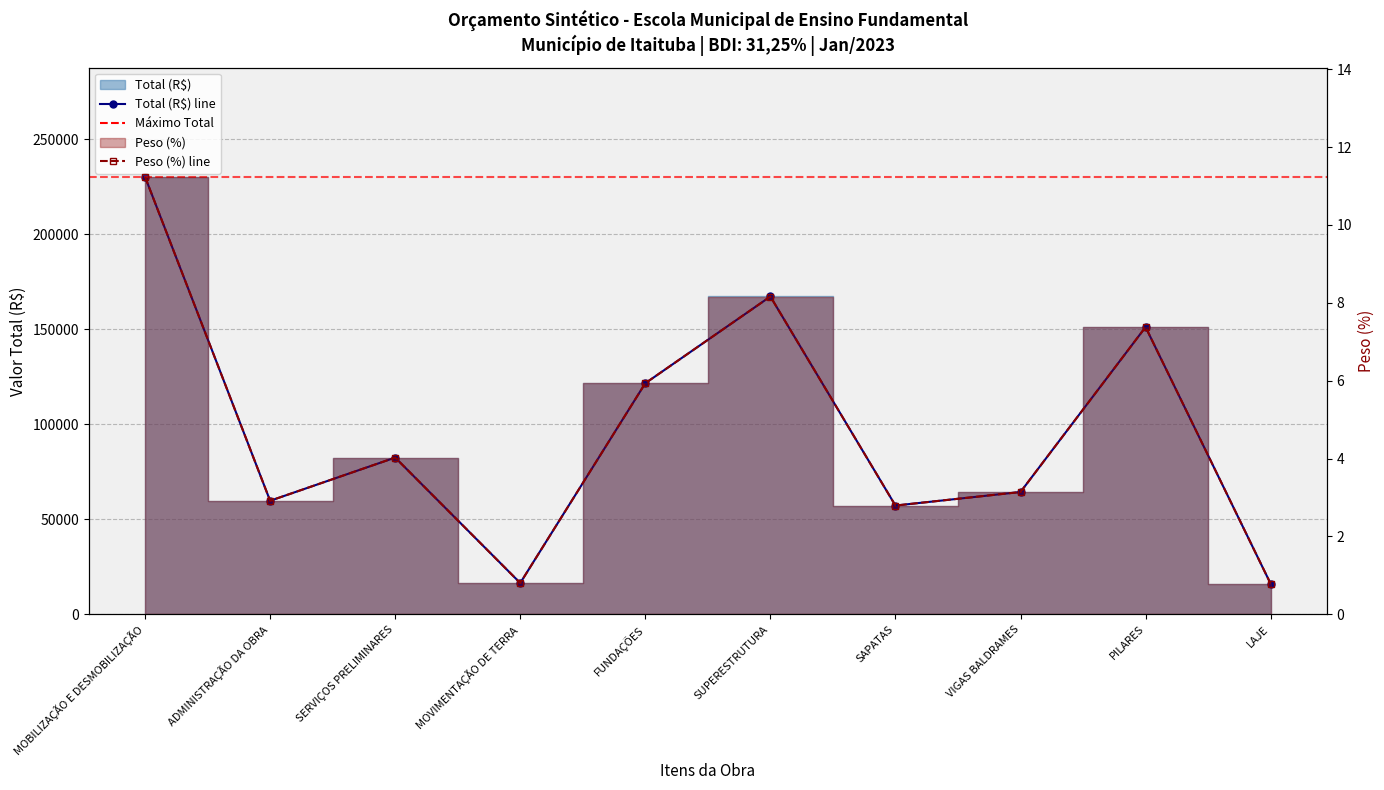

Which series has the widest spread of values?

Total (R$) line